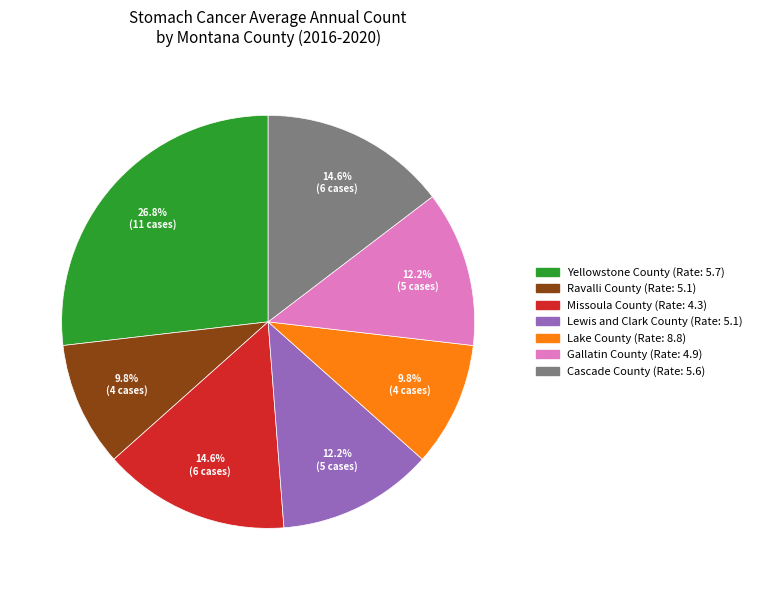

How many slices are in this pie chart?

7